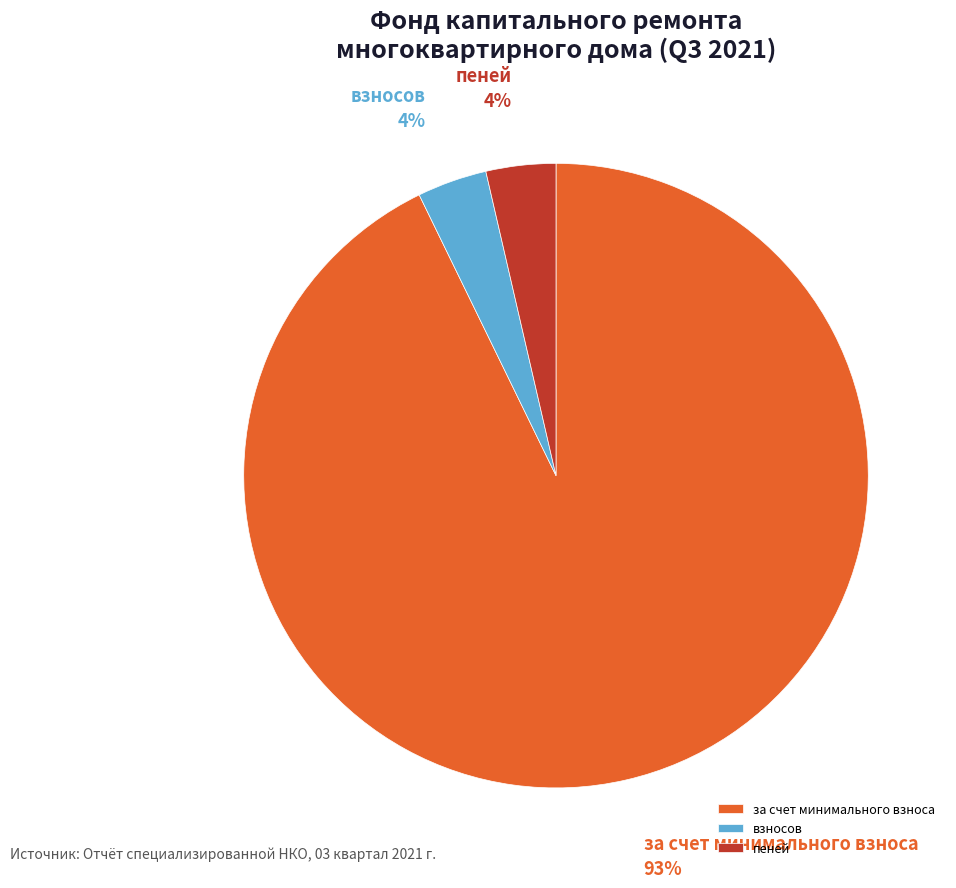

To the nearest percent, what is the combined percentage of взносов and за счет минимального взноса?

96%